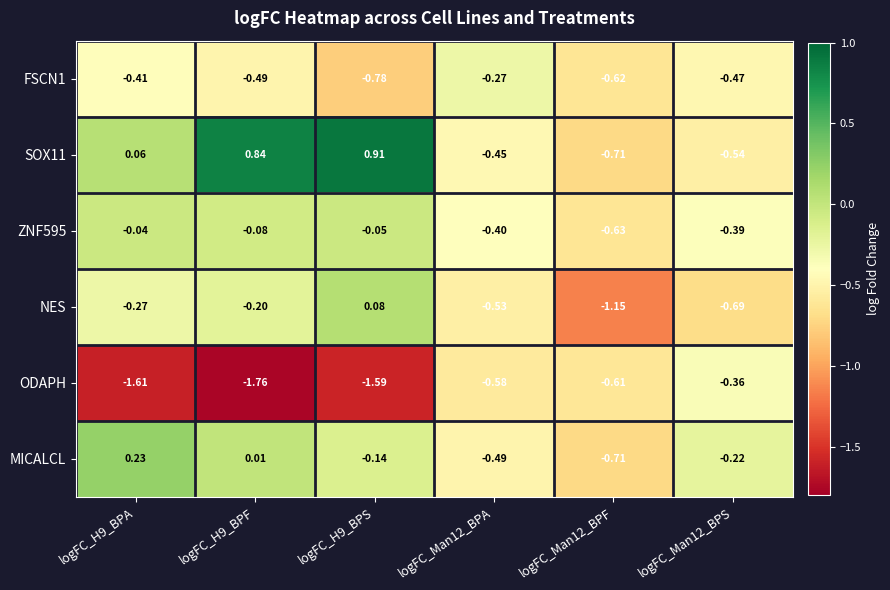

Between logFC_Man12_BPA and logFC_Man12_BPS, which series saw the biggest shift?

MICALCL